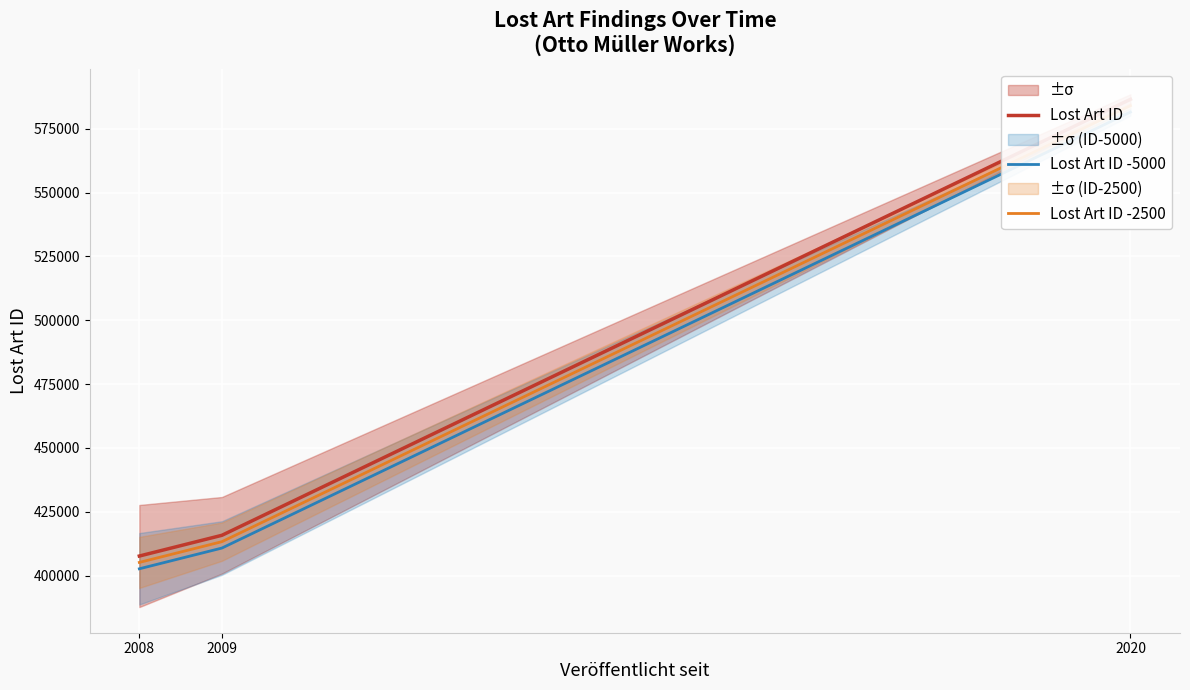

What is the value of the Lost Art ID -2500 point at the 3rd from the left?

584070.5